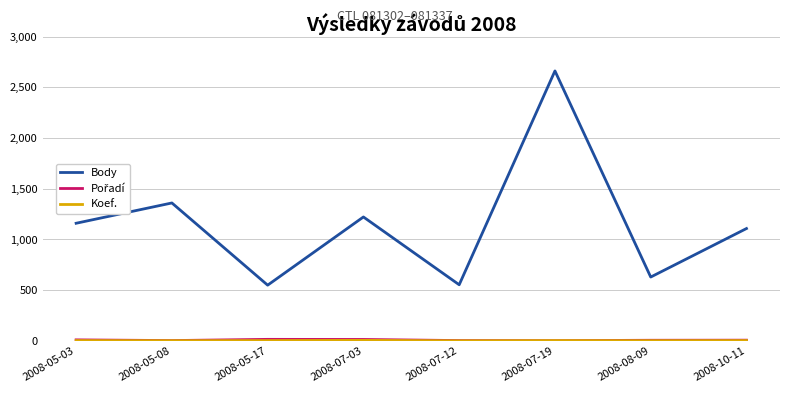

Which series has the widest spread of values?

Body